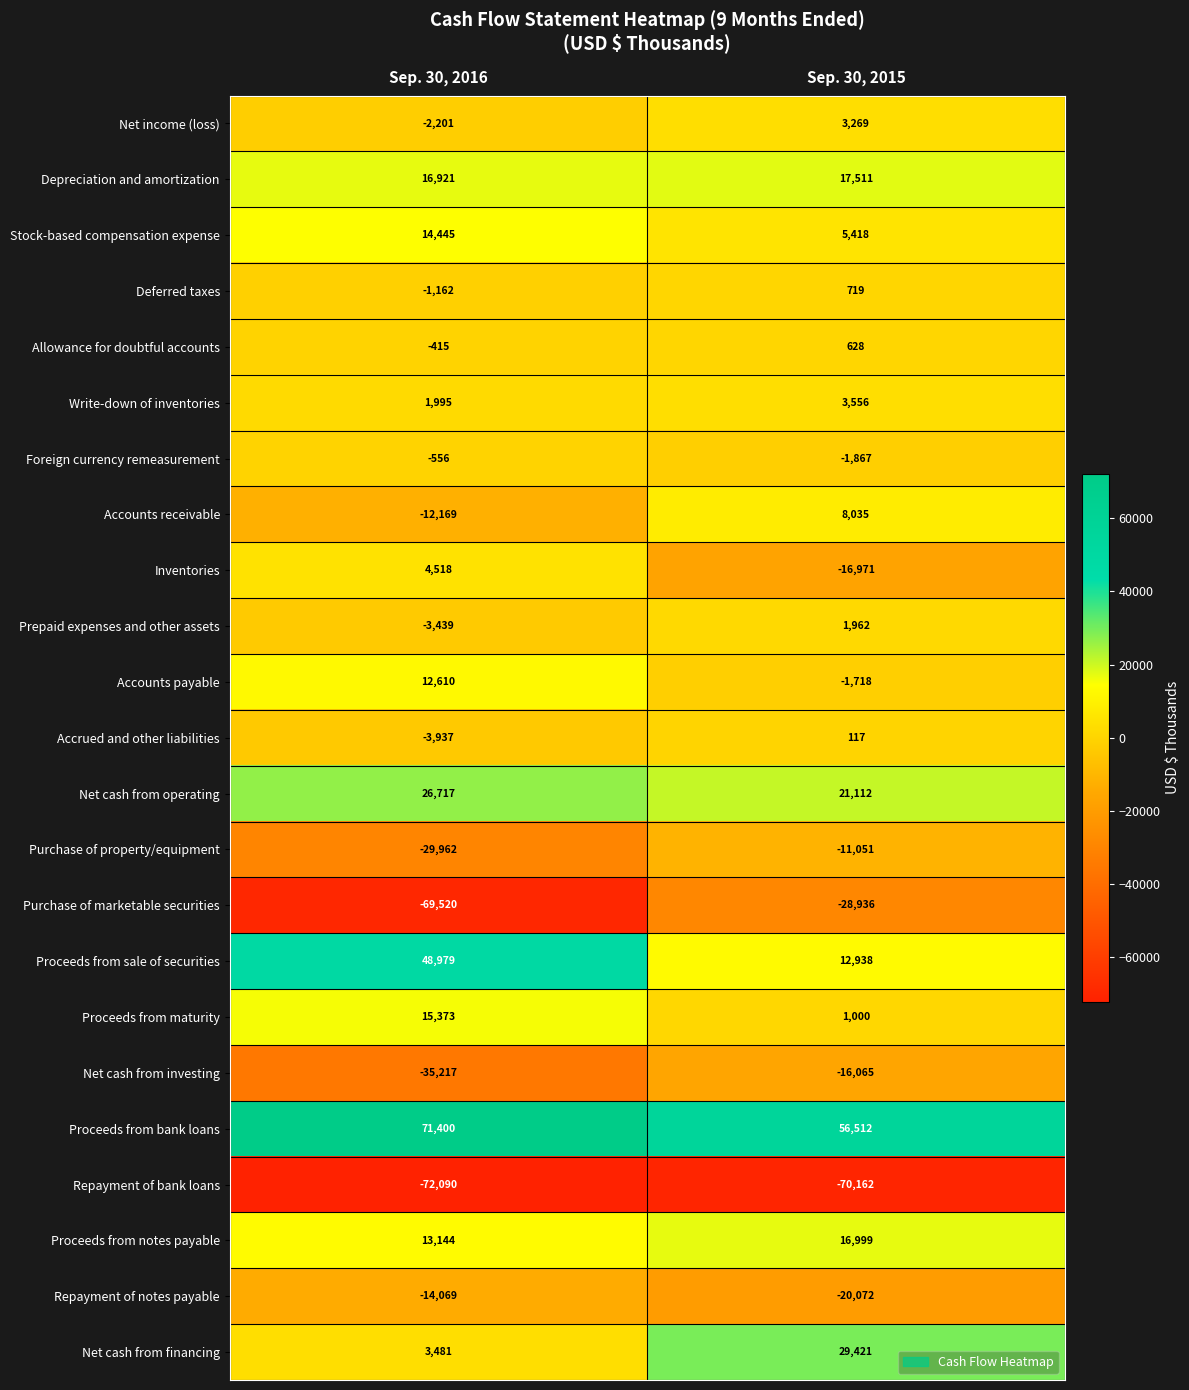

How many data points does each series have?

2